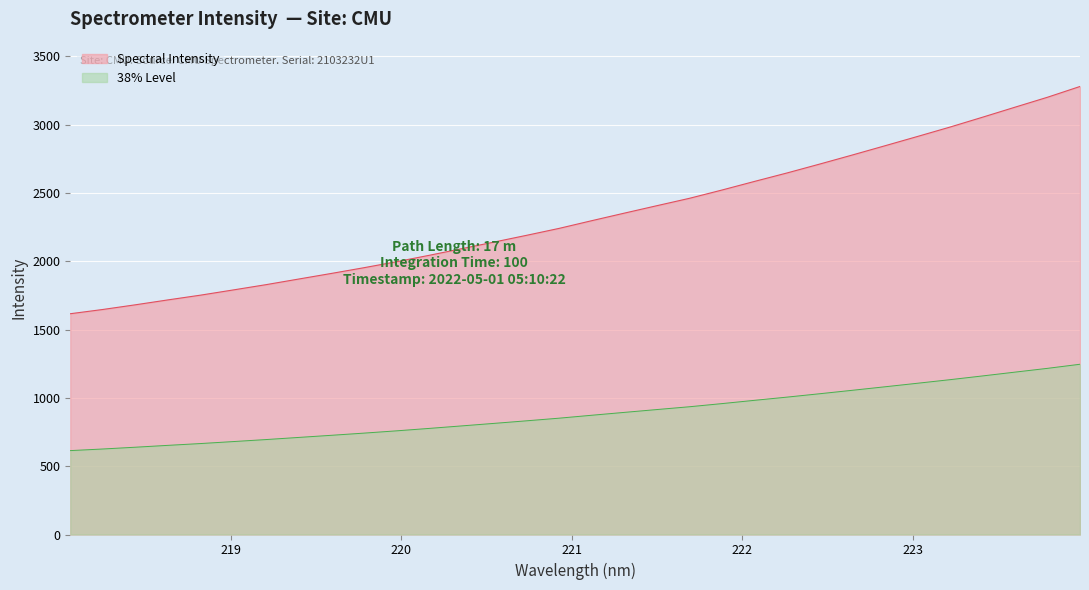

At which category does the chart reach its peak across all series?

223.9802